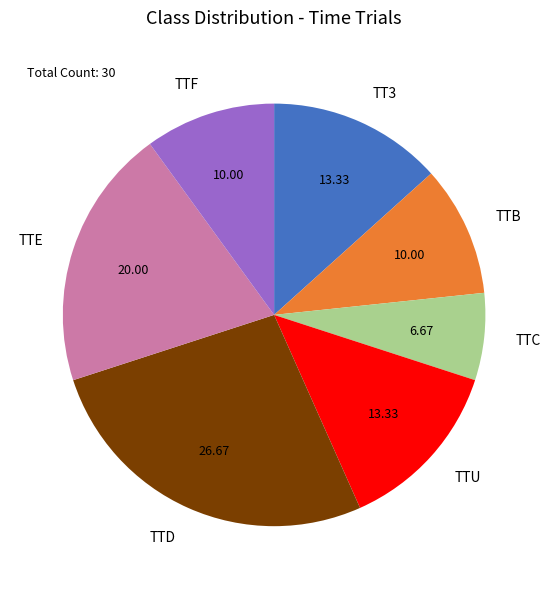

Which has a higher value, TT3 or TTD?

TTD